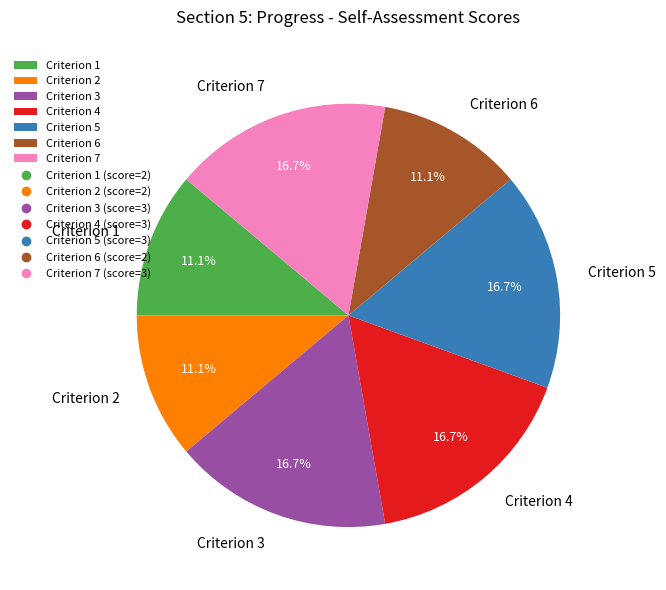

Is it true that Criterion 3 is 30% of the pie?

False